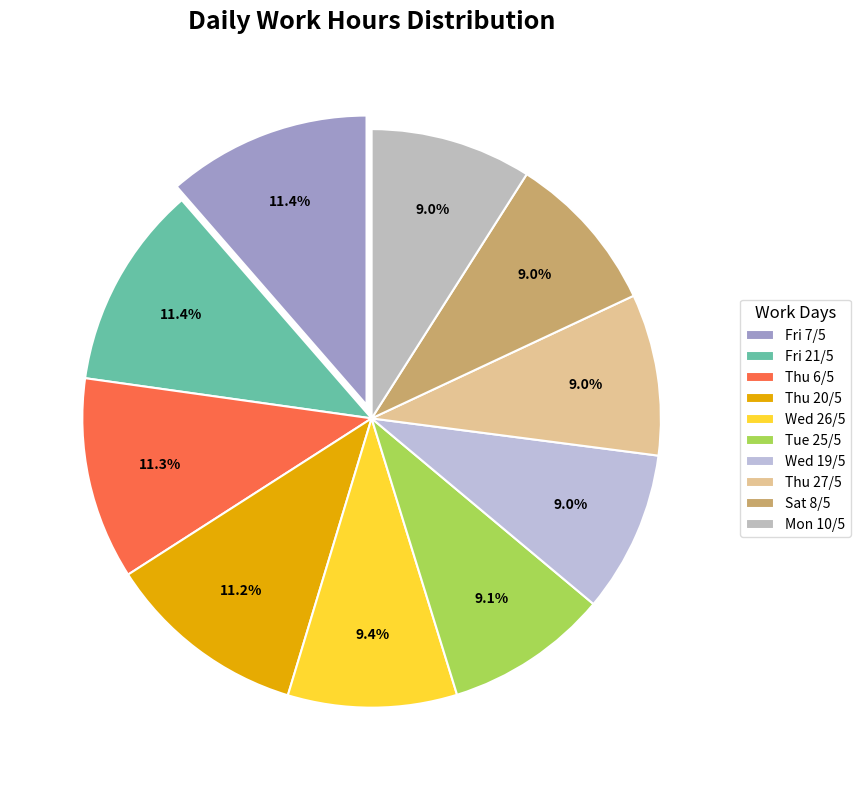

How many segments does this pie chart have?

10